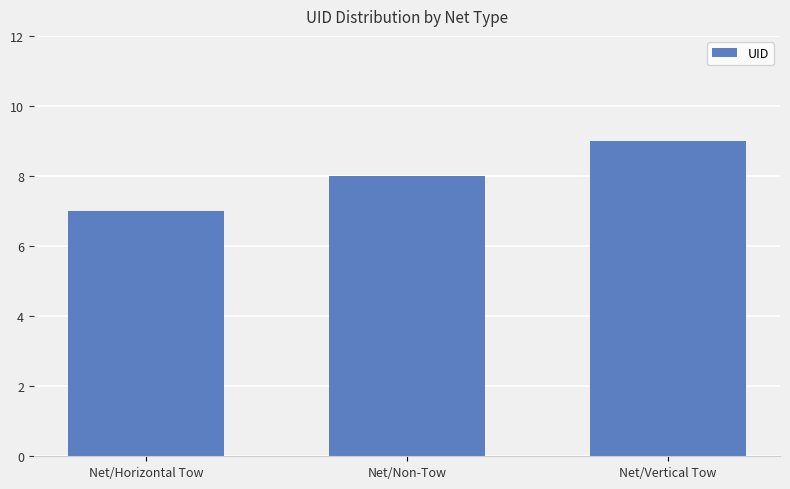

Which has a higher value, Net/Horizontal Tow or Net/Non-Tow?

Net/Non-Tow